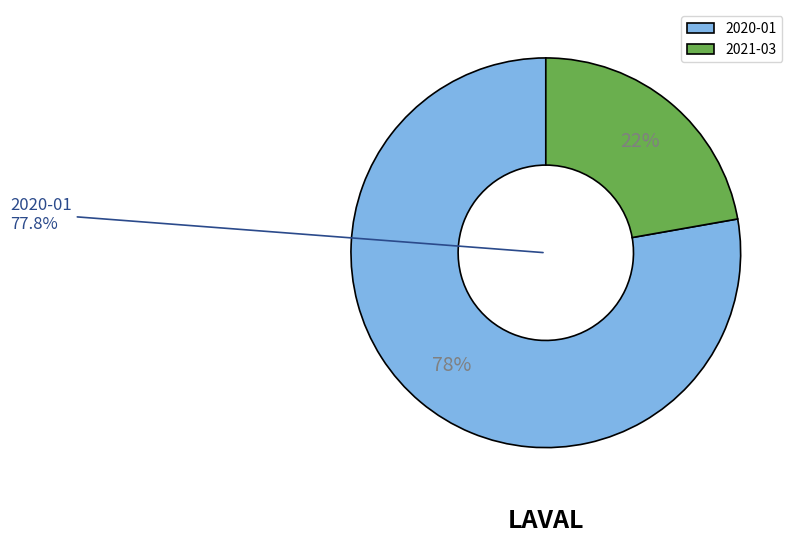

What percentage is the 2020-01 slice, to the nearest percent?

78%